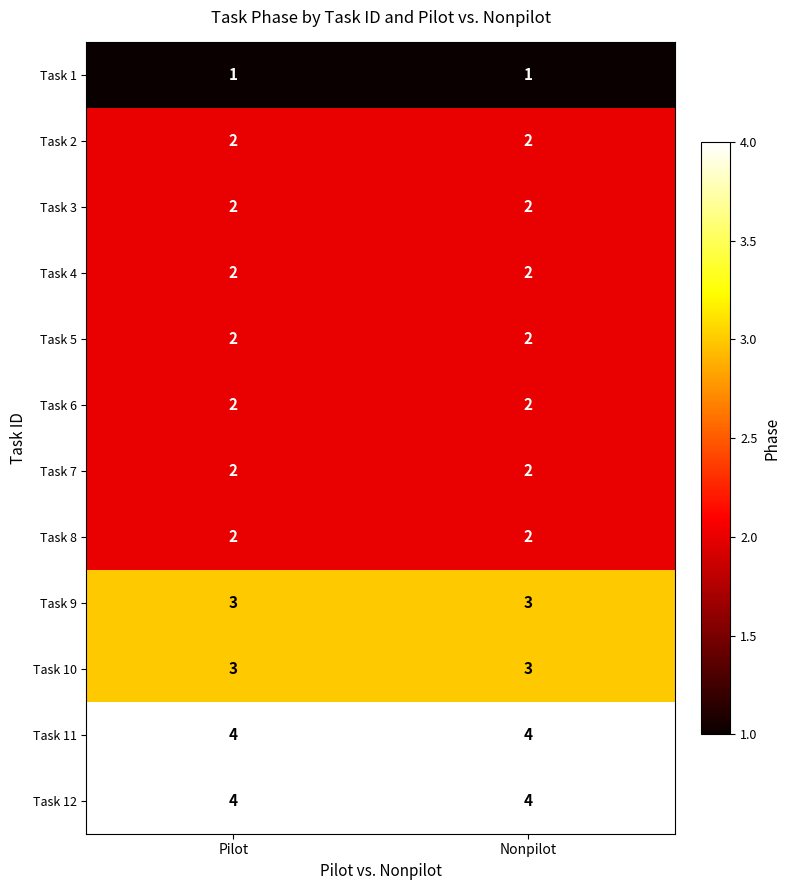

Is the value of Task 8 at Pilot greater than the value of Task 9 at Nonpilot?

No